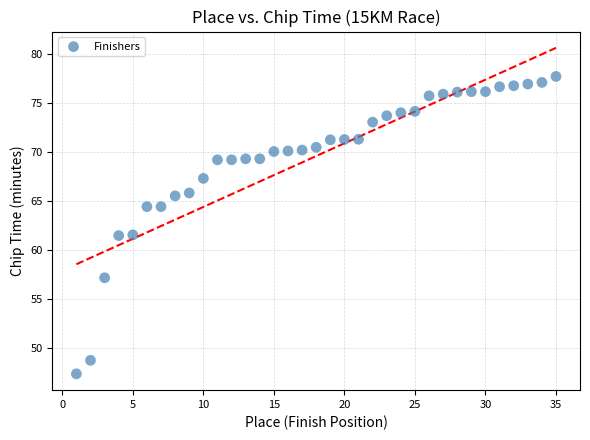

What is the range of Y values (max minus min)?

30.3